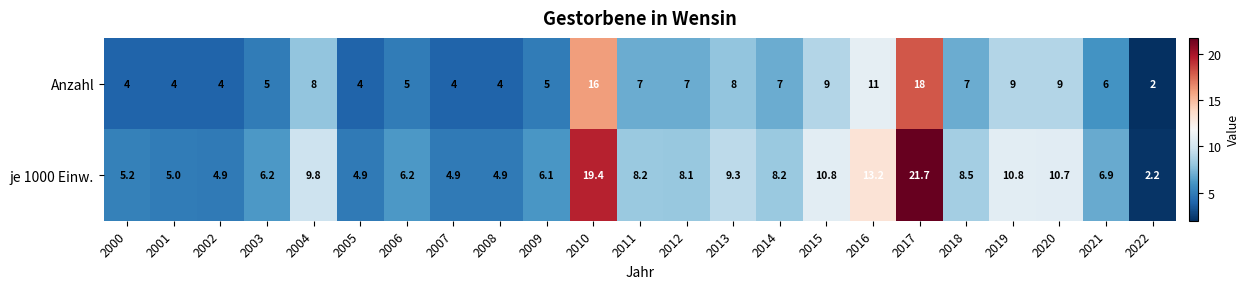

Is it true that Anzahl equals 7.0 at 2018?

True